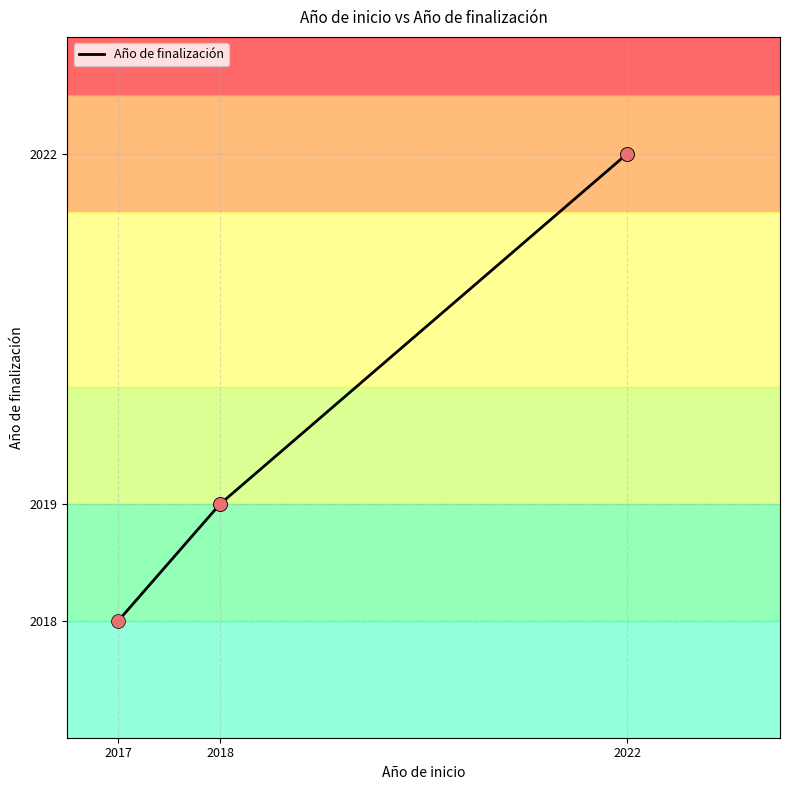

Approximately how many times larger is the value at 2018 compared to 2018?

1.0